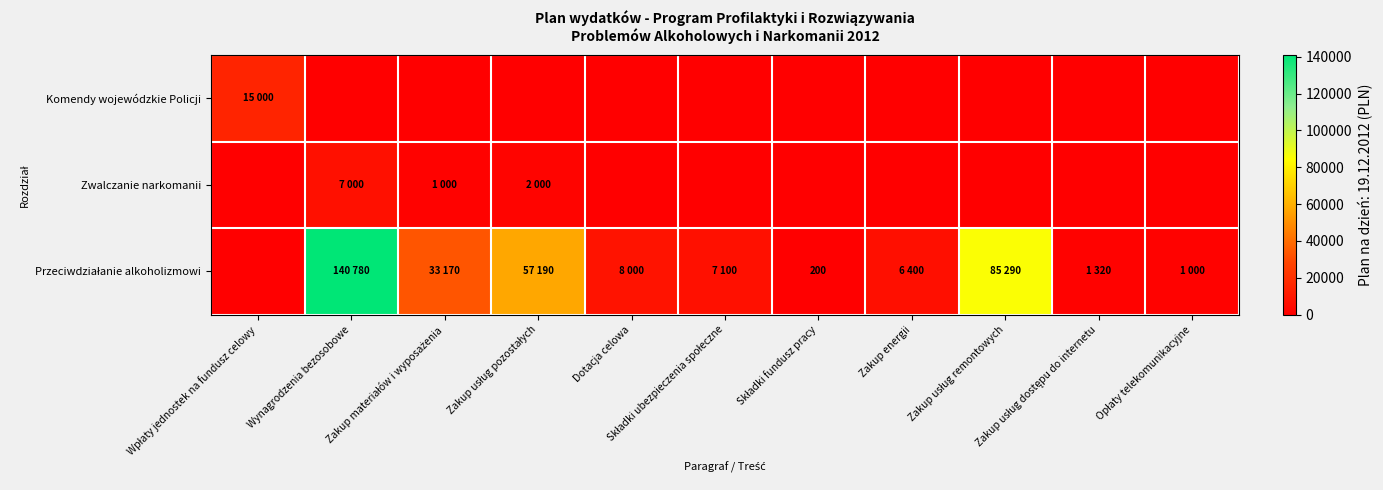

Count the number of categories in the chart.

11